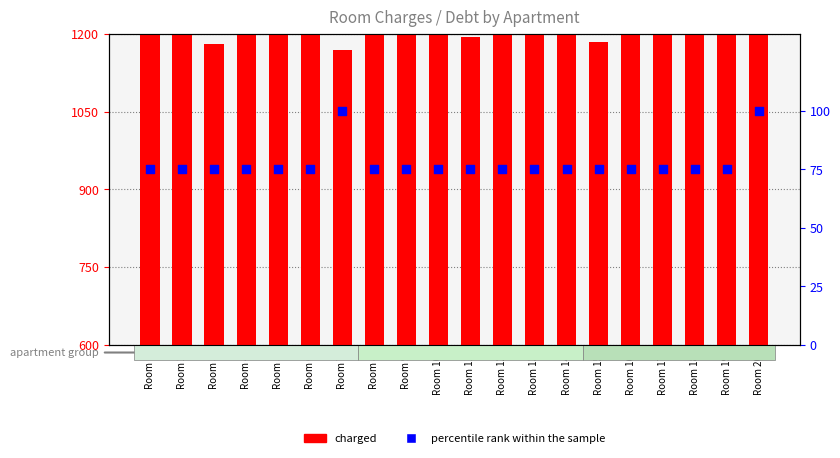

At how many categories does at least one series exceed 1049?

20